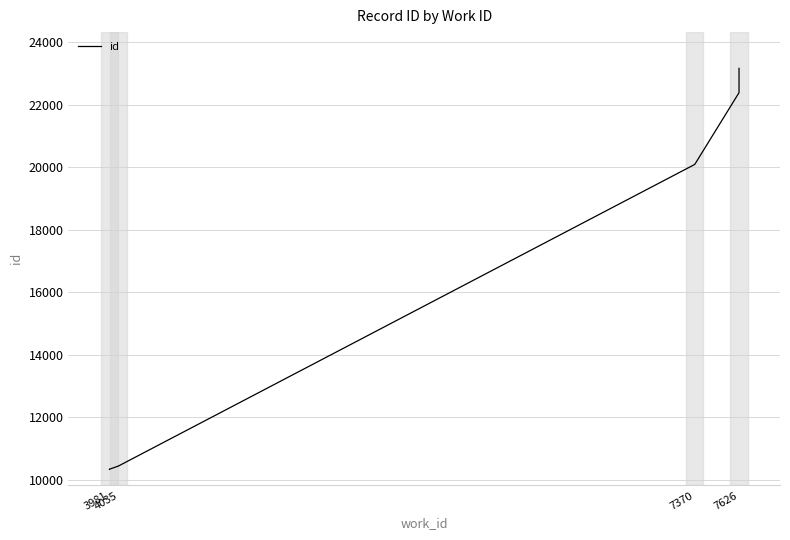

What is the change in value from 7370 to 7626?

+3070